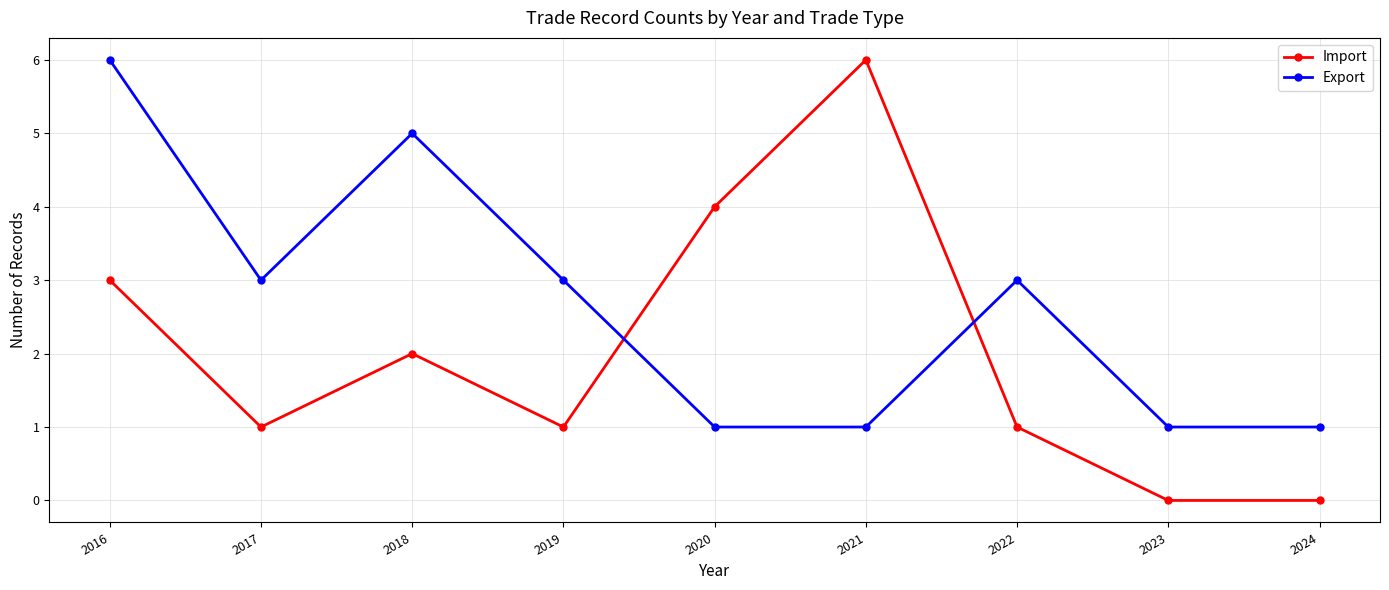

The Export series shows 1 at 2021. True or false?

True